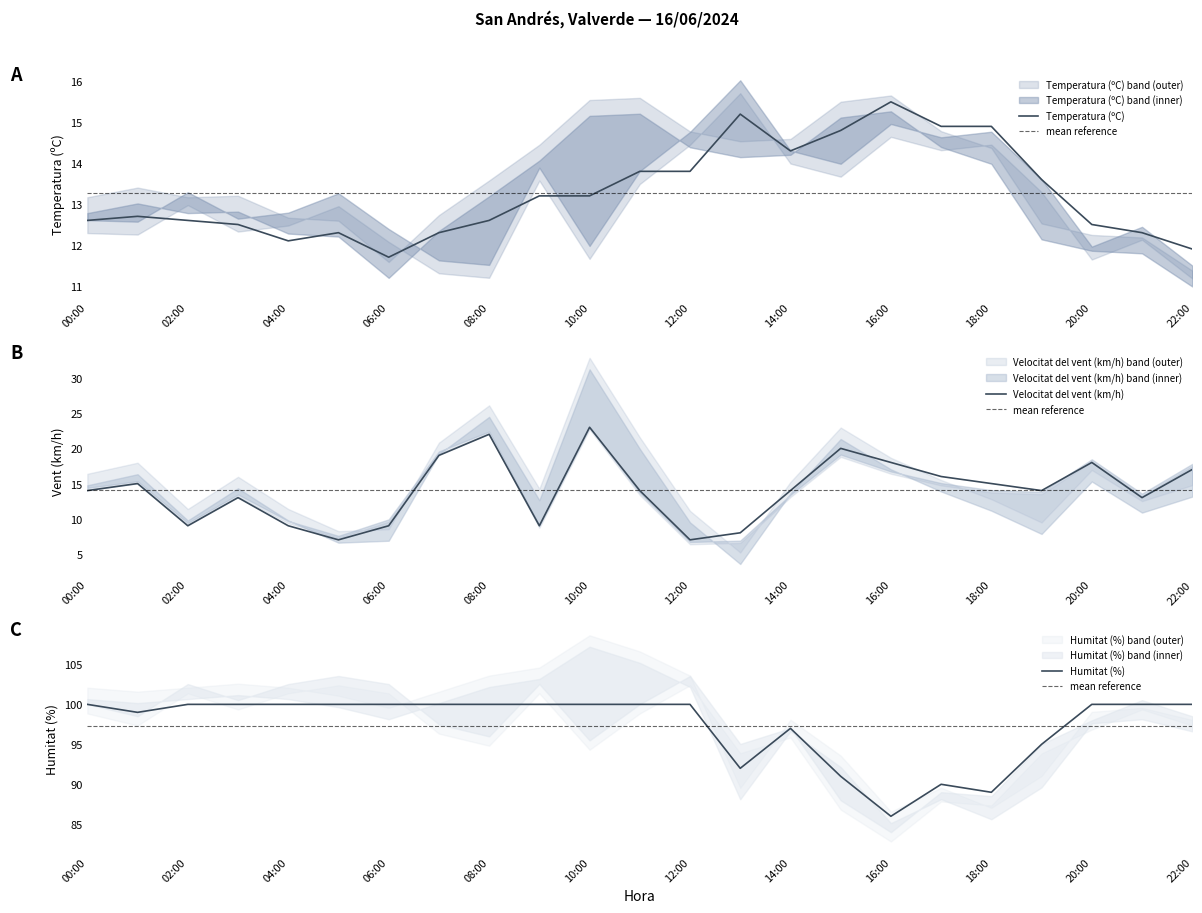

Is it true that Humitat (%) equals 22.5 at 16:00?

False